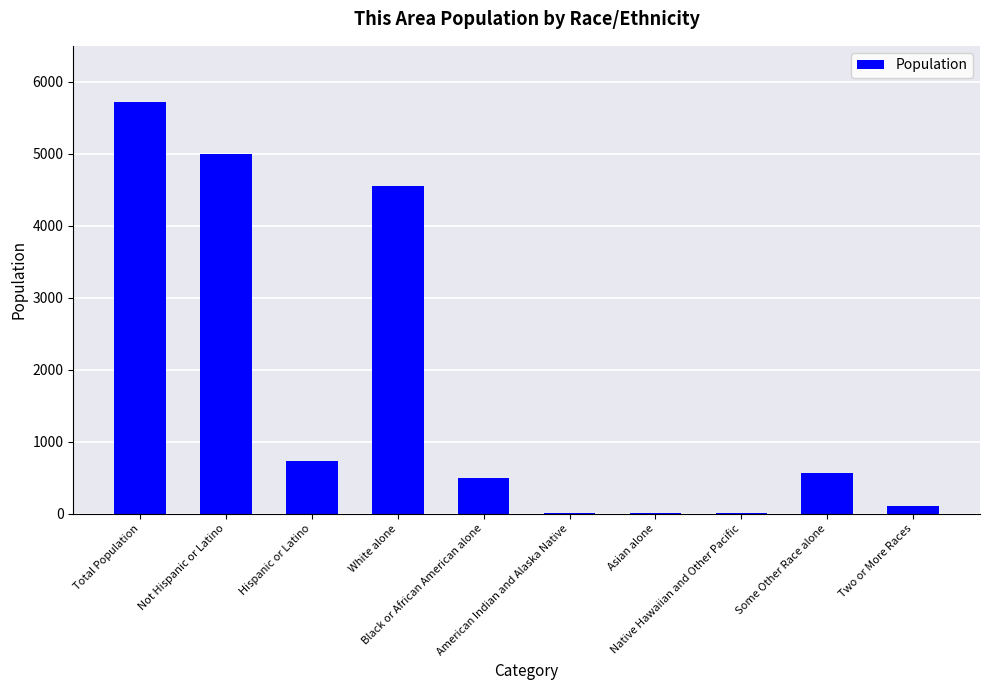

What is the label of the 7th bar from the left?

Asian alone